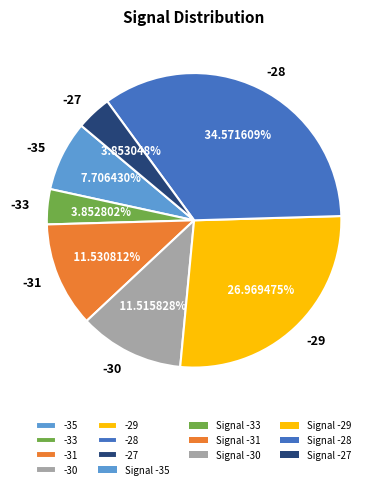

Does -30 represent more than half of the total?

No